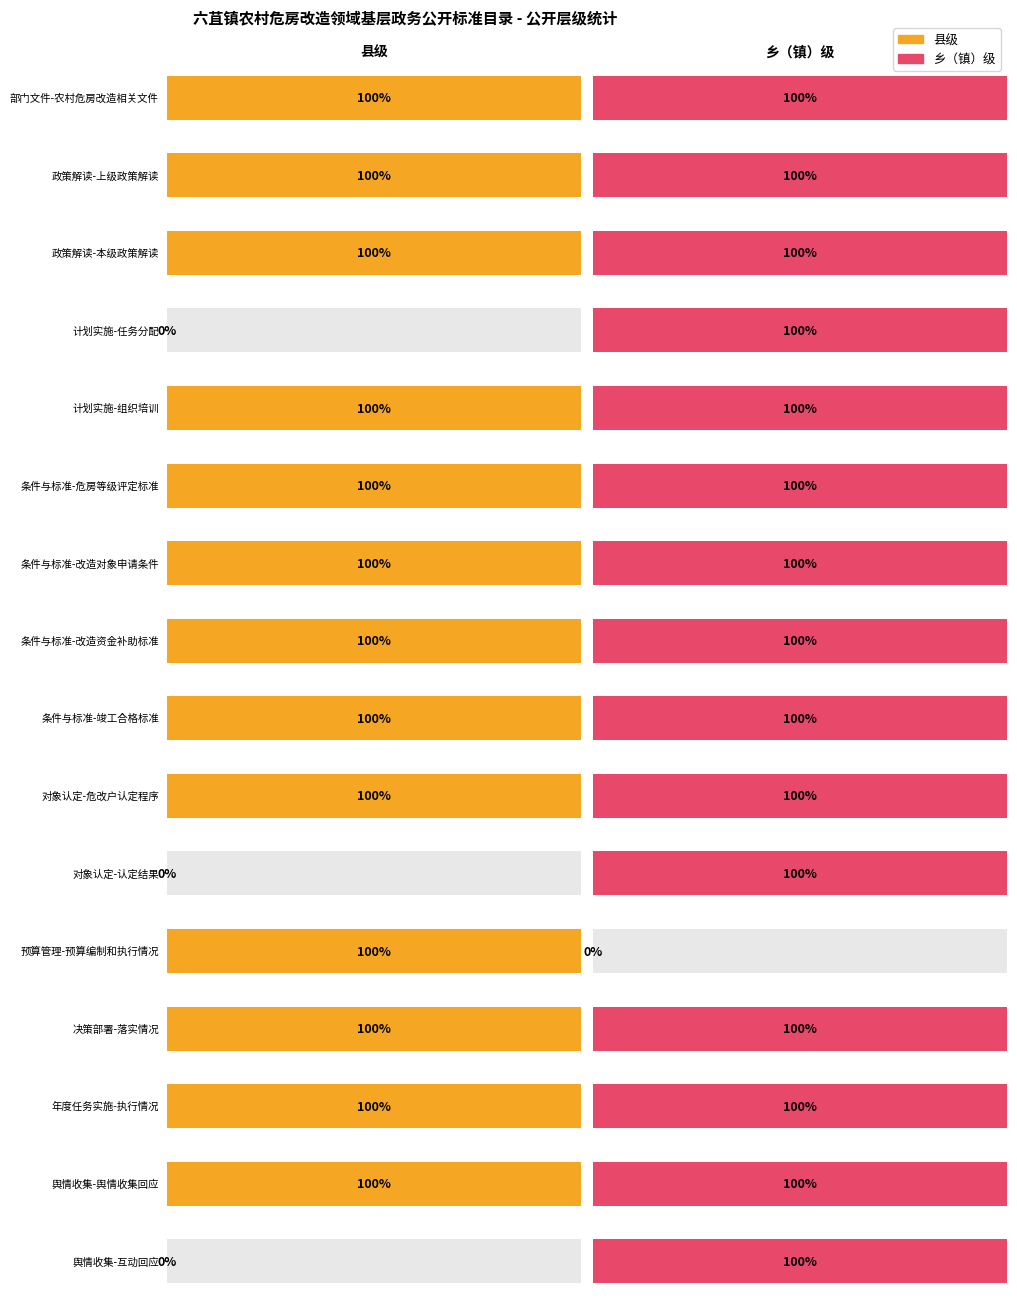

How many distinct data groups are displayed?

2